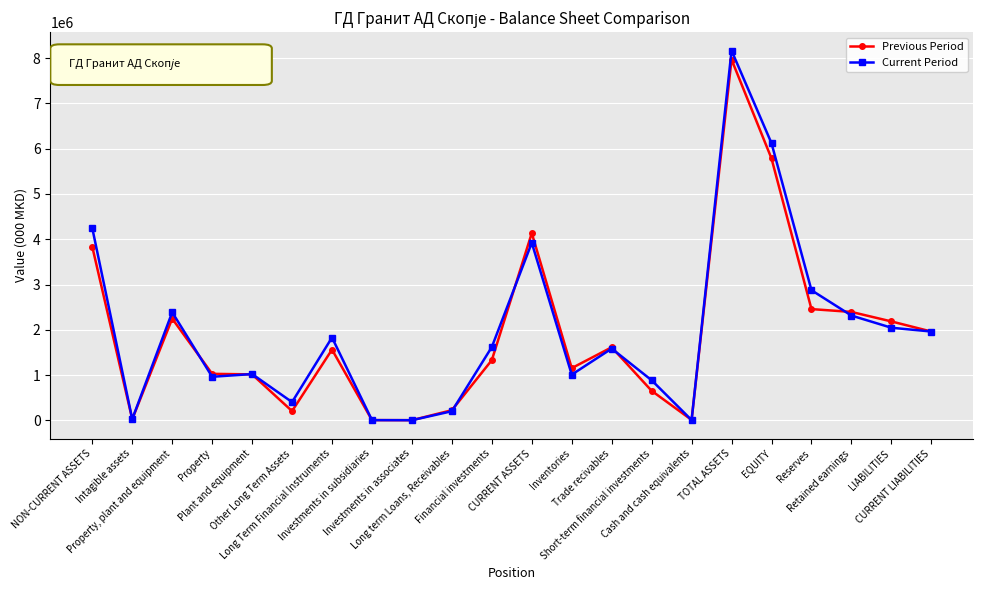

Is the value of Previous Period at Reserves greater than the value of Current Period at Retained earnings?

Yes